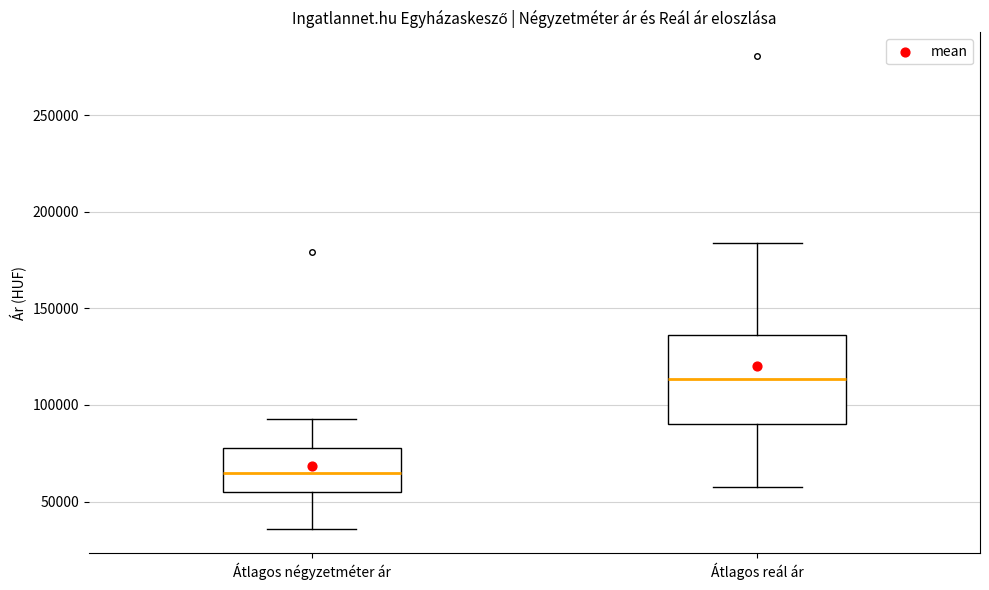

Reading left to right, read every box against the y-axis: the position of its median line, the range the box covers, and the ends of its whiskers. The values are not printed on the chart, so give them approximately, as read against the axis.

Átlagos négyzetméter ár: median 65000, box 55000 to 80000, whiskers 35000 to 95000
Átlagos reál ár: median 115000, box 90000 to 135000, whiskers 55000 to 185000